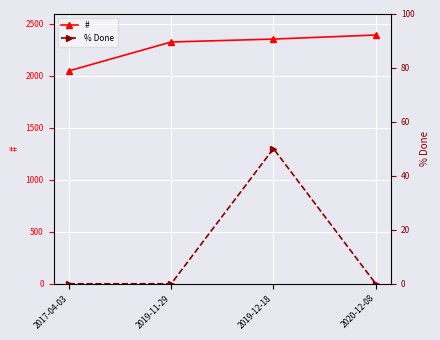

True or false: % Done and # cross at least once.

False